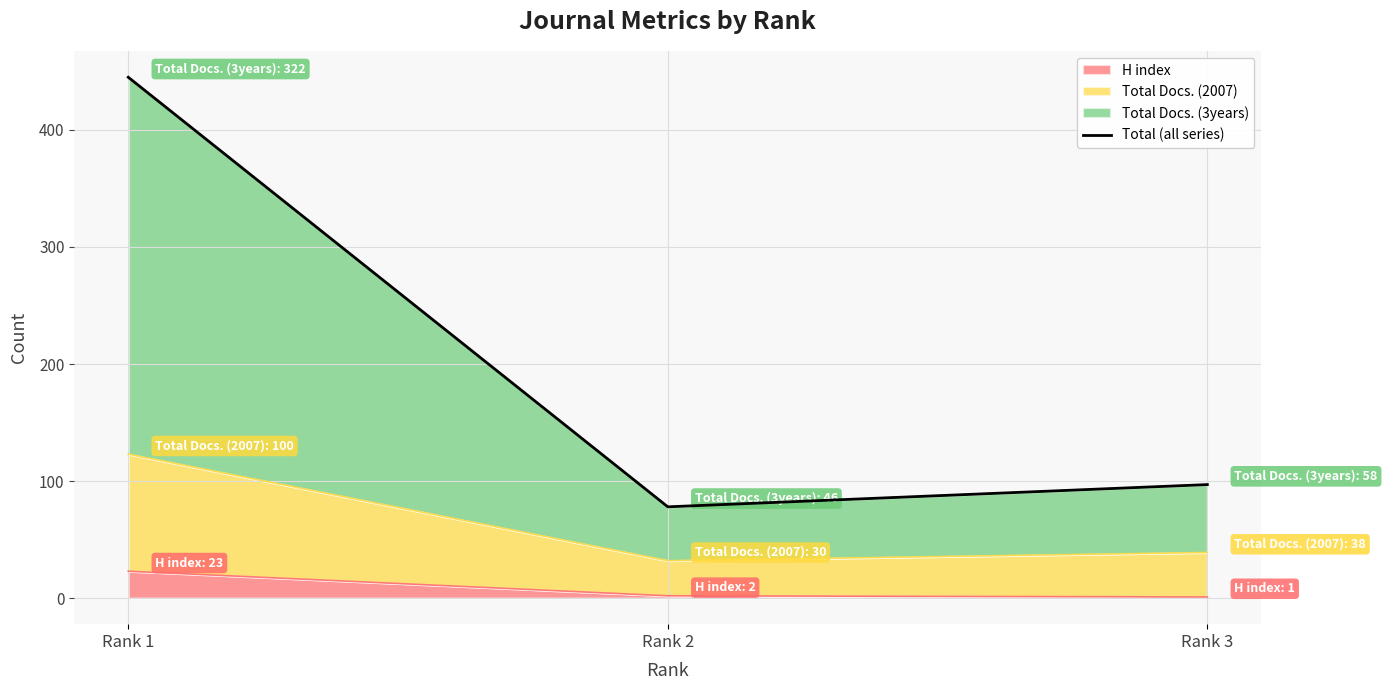

Which label corresponds to the largest value in the chart?

Rank 1